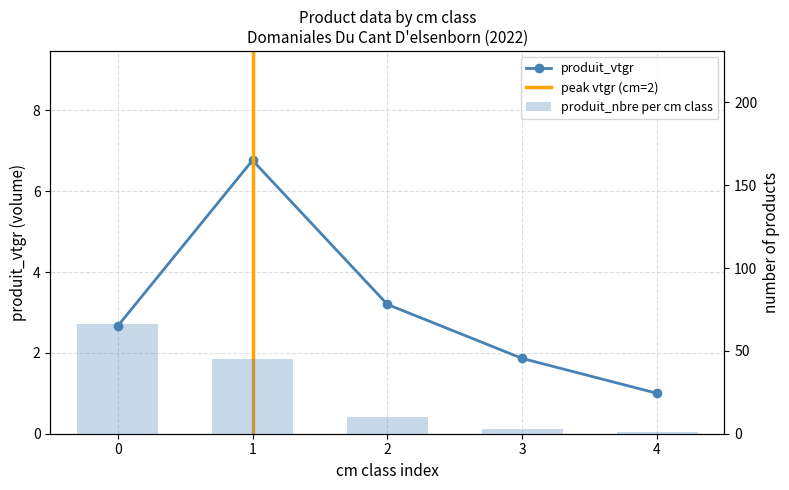

Count the number of categories in the chart.

5